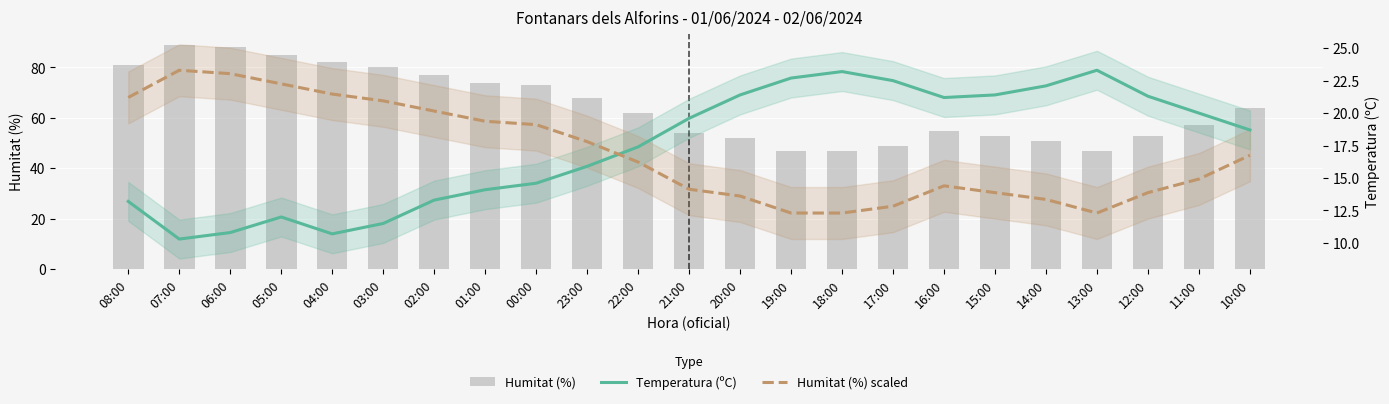

True or false: Temperatura (ºC) has a value of 16.6 at 04:00.

False